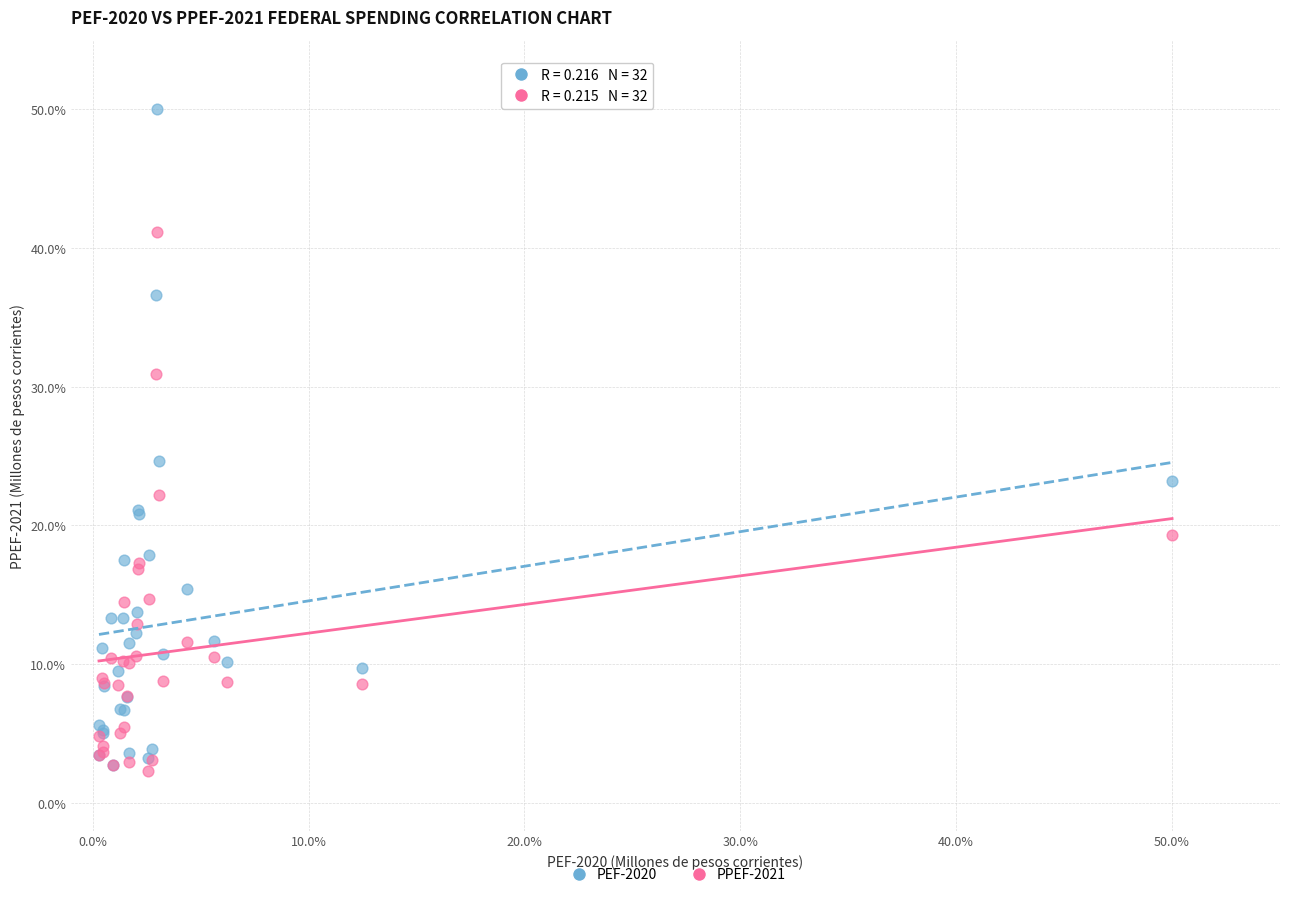

Across all series, what Y value is closest to 26?

24.6